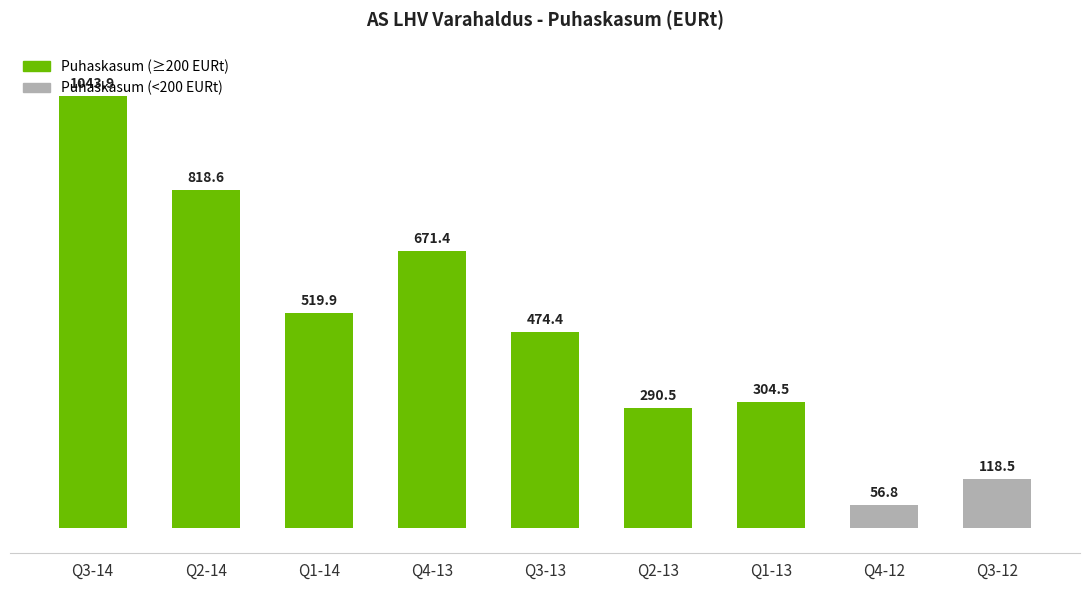

Reading left to right, extract all data points from this chart.

1043.9	818.6	519.9	671.4	474.4	290.5	304.5	56.8	118.5